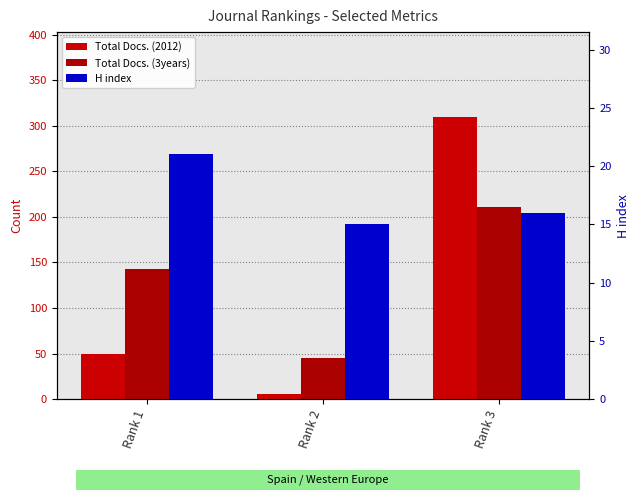

Is the value of Total Docs. (2012) at Rank 2 greater than the value of H index at Rank 3?

No